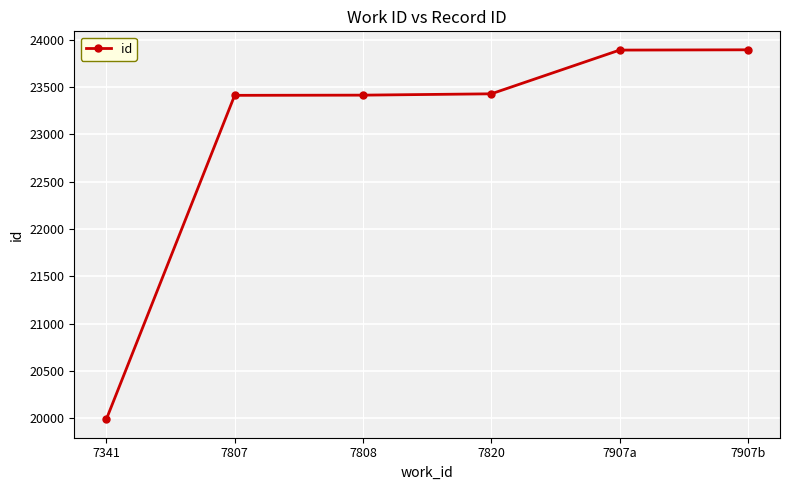

Approximately how many times larger is the value at 7907b compared to 7807?

1.0